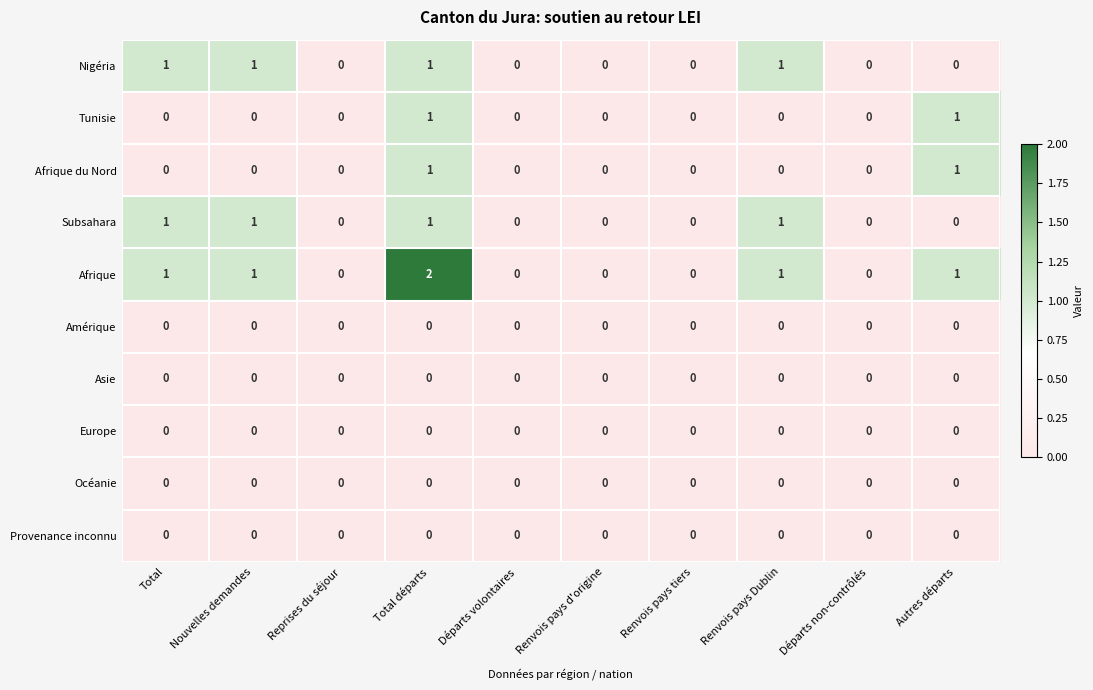

Which label corresponds to the largest value in the chart?

Total départs